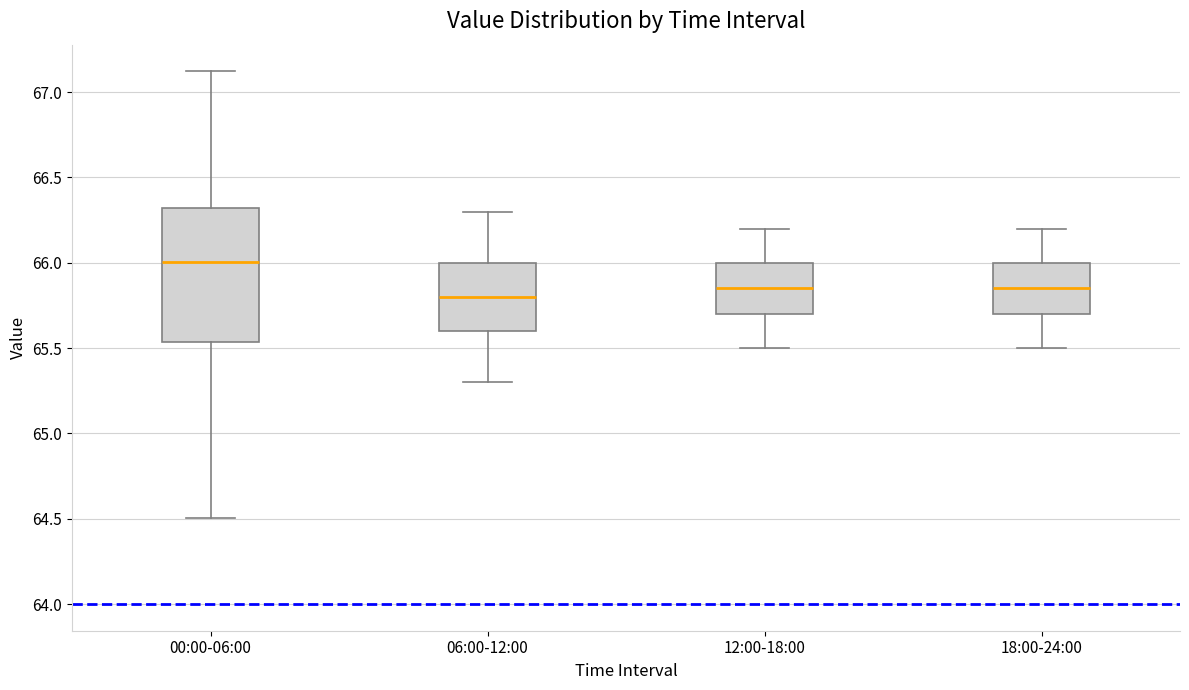

Which box is the tallest, from its lower edge to its upper edge?

00:00-06:00